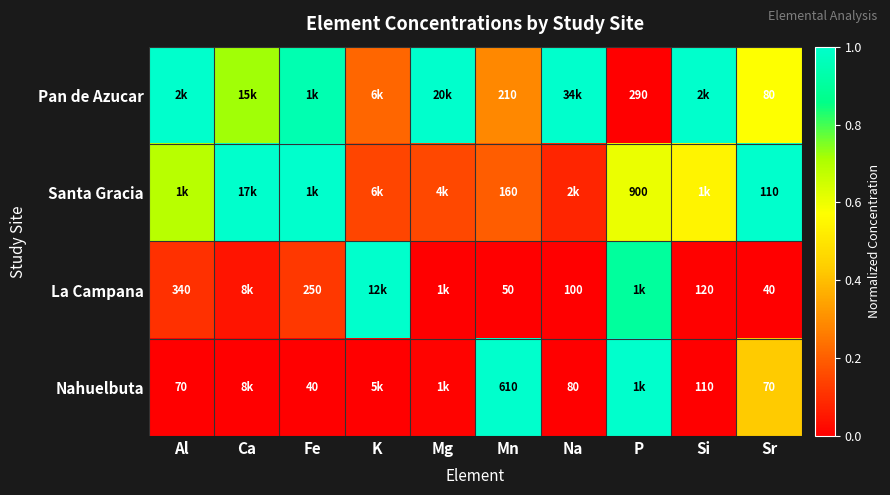

At Mn, list the series in order from smallest to largest.

La Campana, Santa Gracia, Pan de Azucar, Nahuelbuta